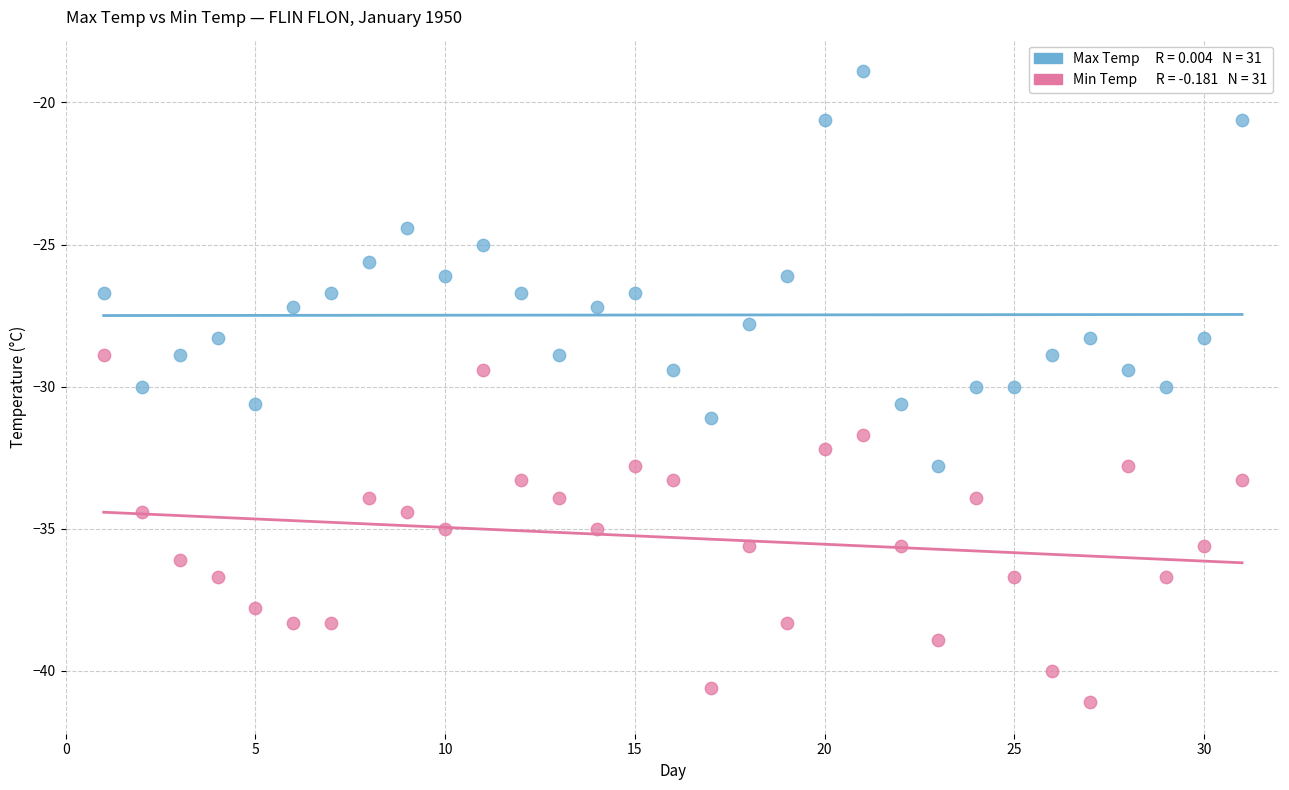

Across all data points, what is the range of Y values (max minus min)?

22.2